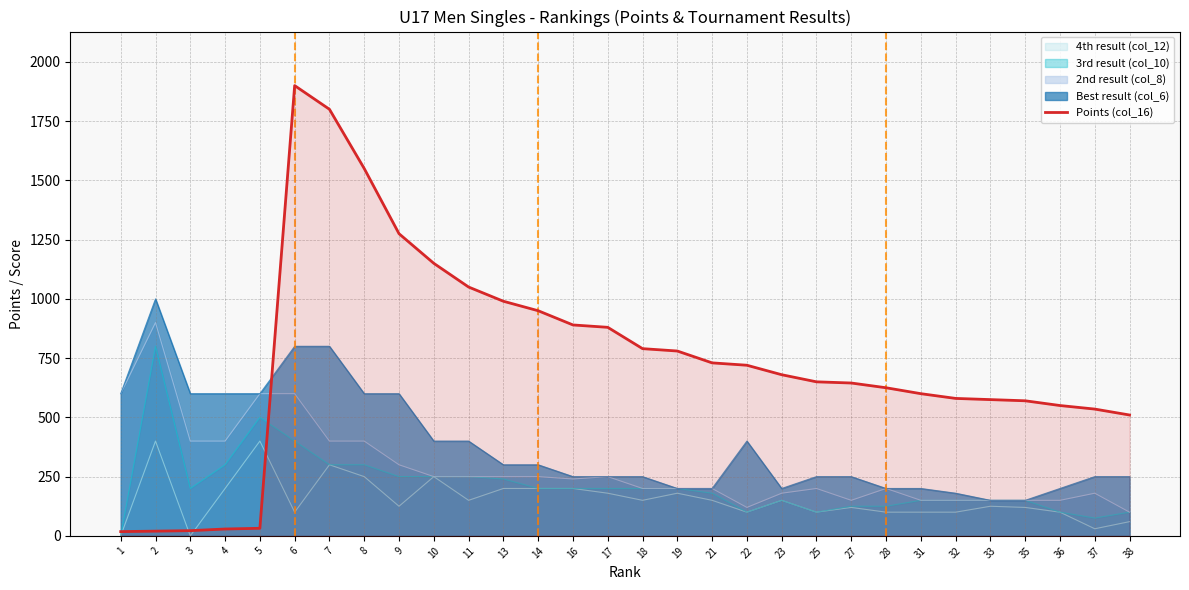

How many series are shown in this chart?

5